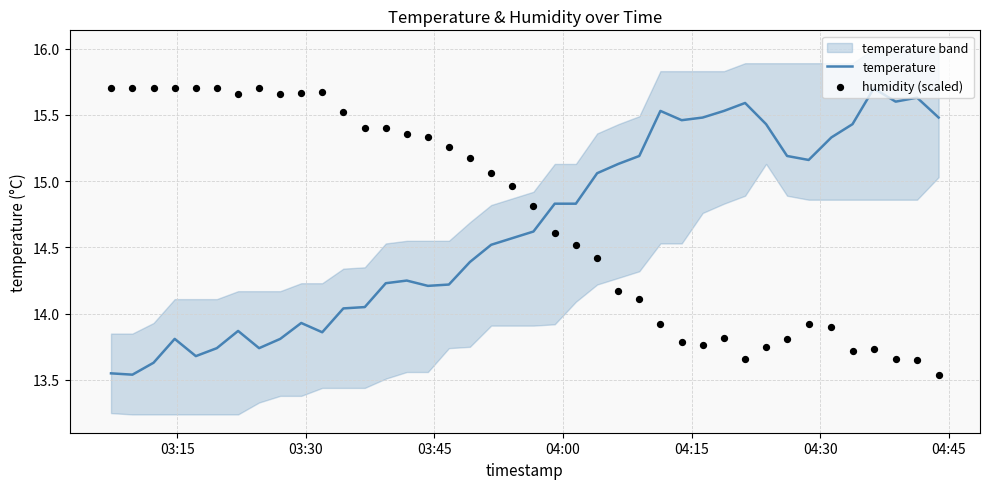

Which series reaches the maximum Y coordinate?

temperature